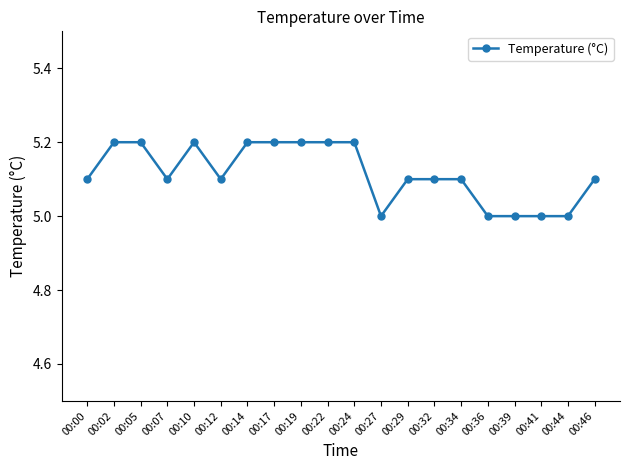

Approximately how many times larger is the value at 00:00 compared to 00:17?

1.0